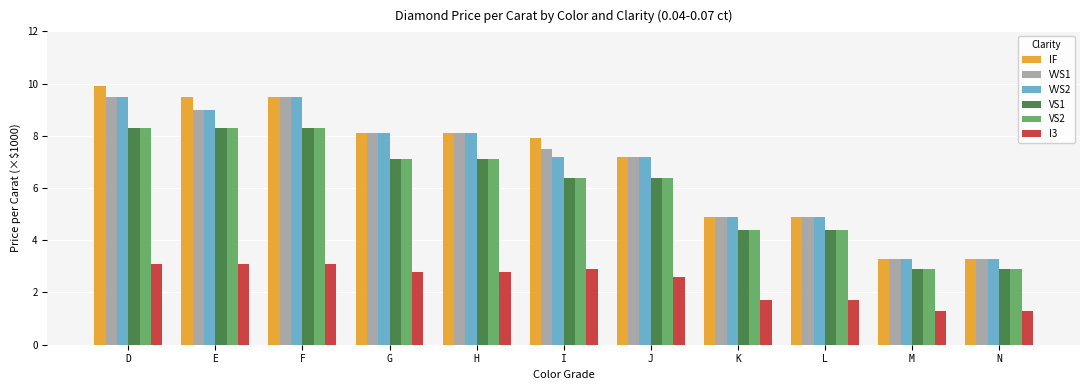

At which label does VS1 first exceed 6?

D